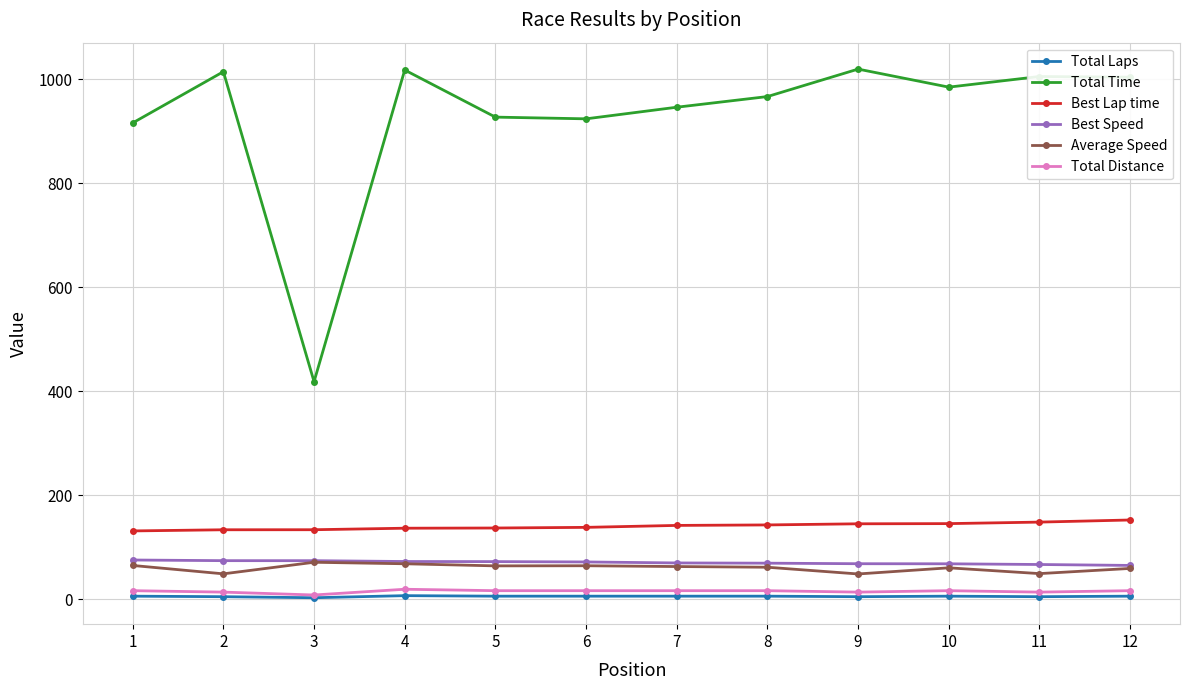

What is the smallest value displayed?

3.0